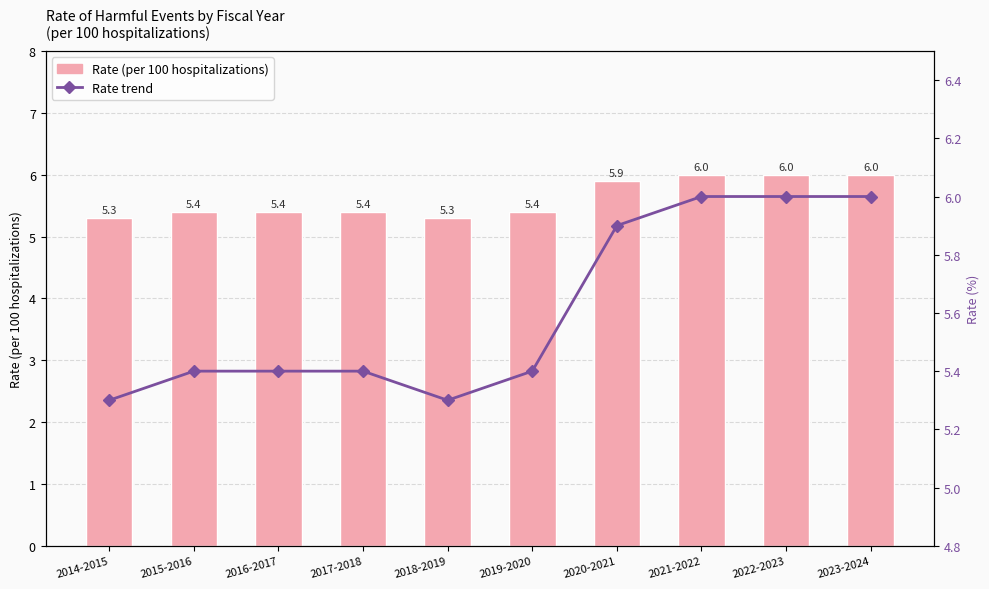

Which series has the largest range (max minus min)?

Rate (per 100 hospitalizations)